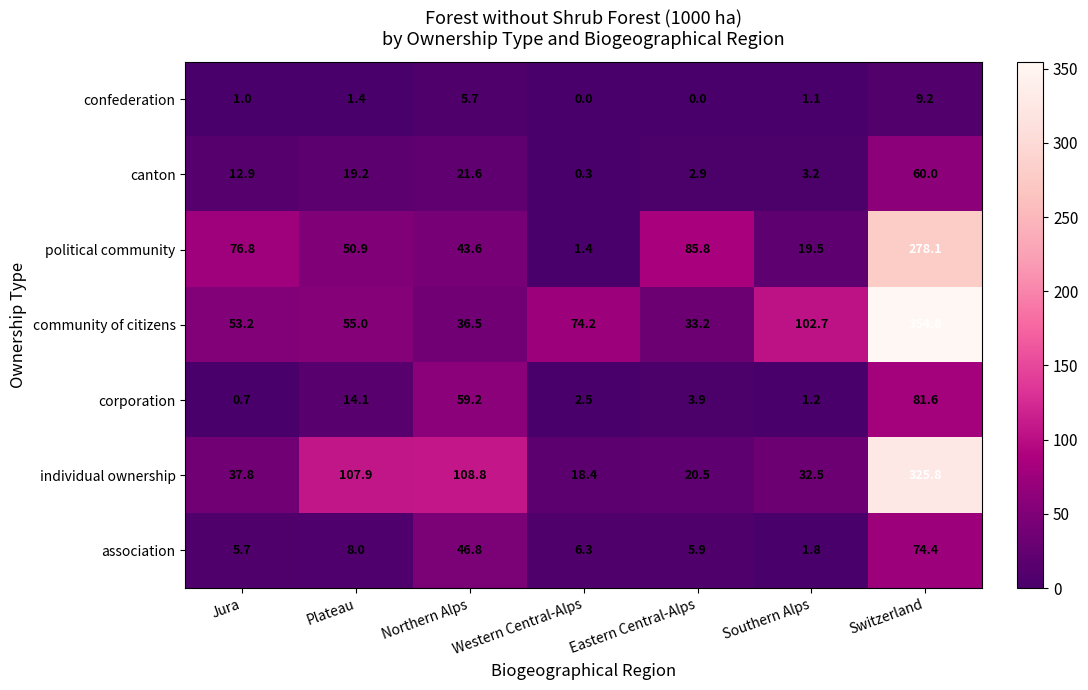

What is the difference between the confederation values at Eastern Central-Alps and Southern Alps?

1.1